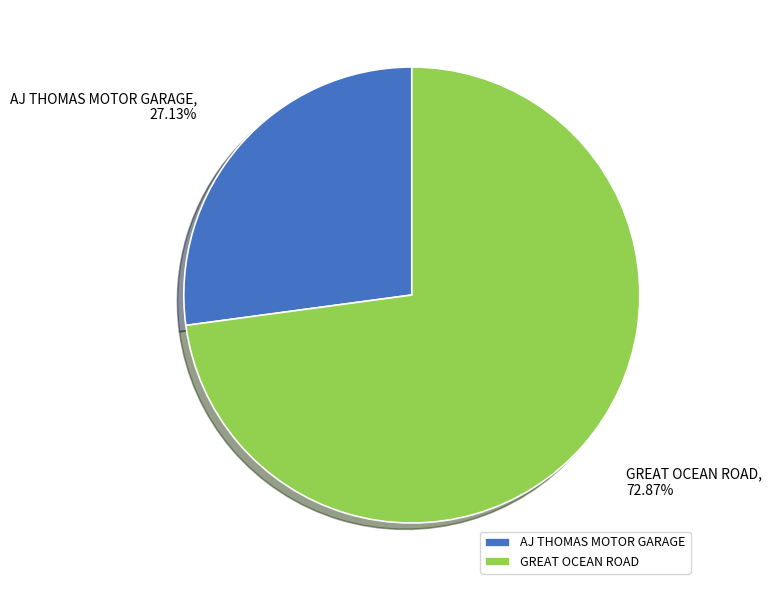

To the nearest percent, what is the difference between the GREAT OCEAN ROAD and AJ THOMAS MOTOR GARAGE slice percentages?

46%